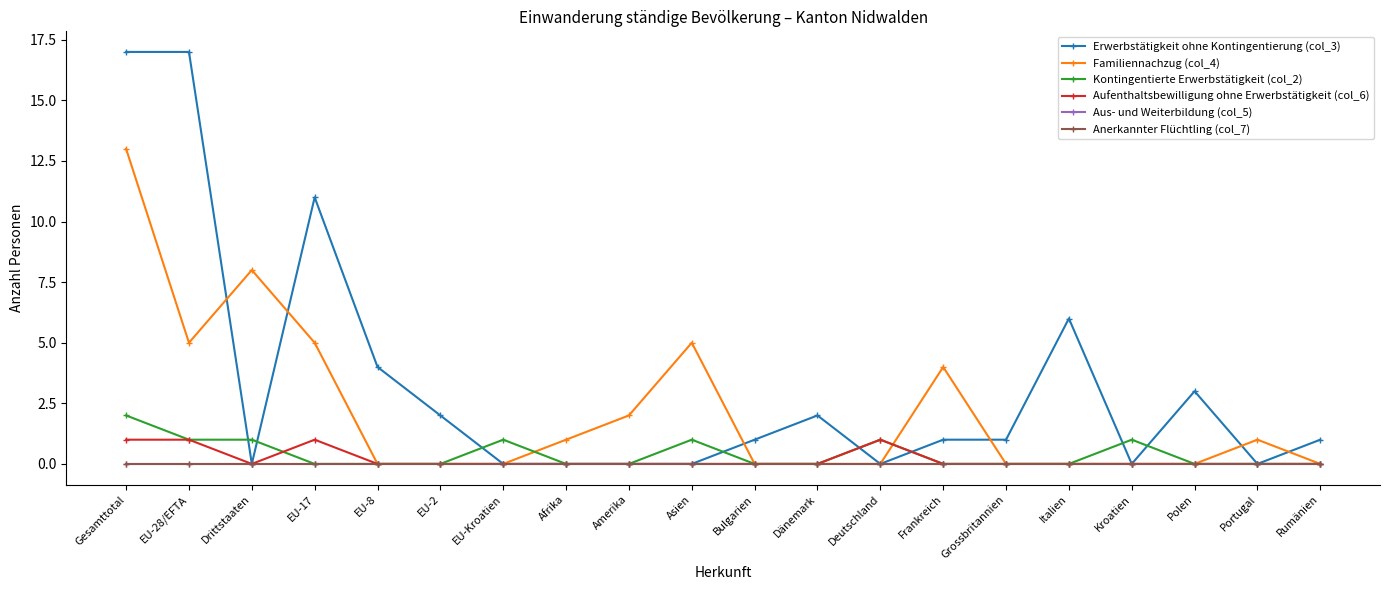

Where is Kontingentierte Erwerbstätigkeit (col_2) nearest to the value 1?

EU-28/EFTA